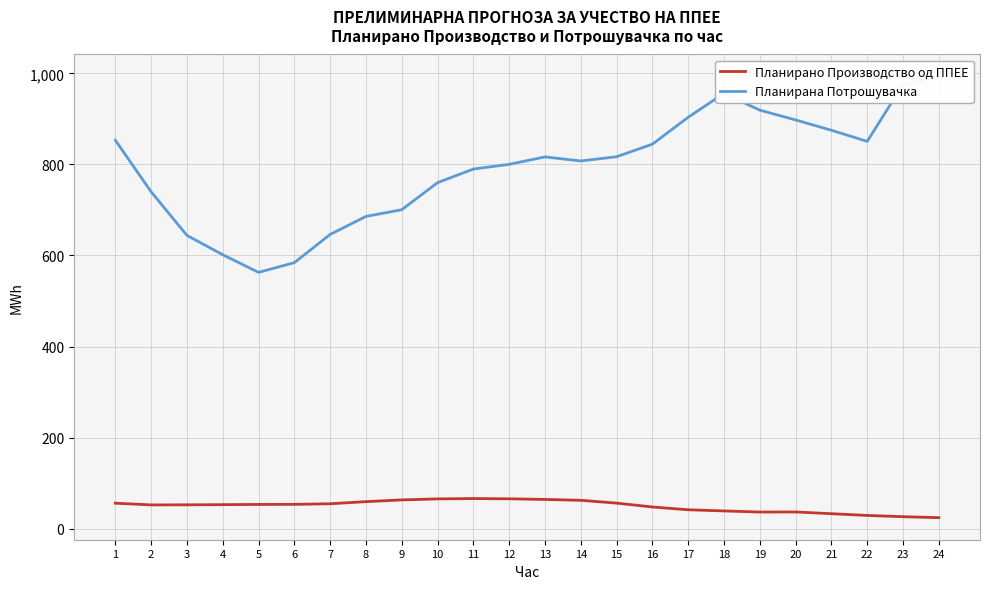

What is the smallest value displayed?

24.0